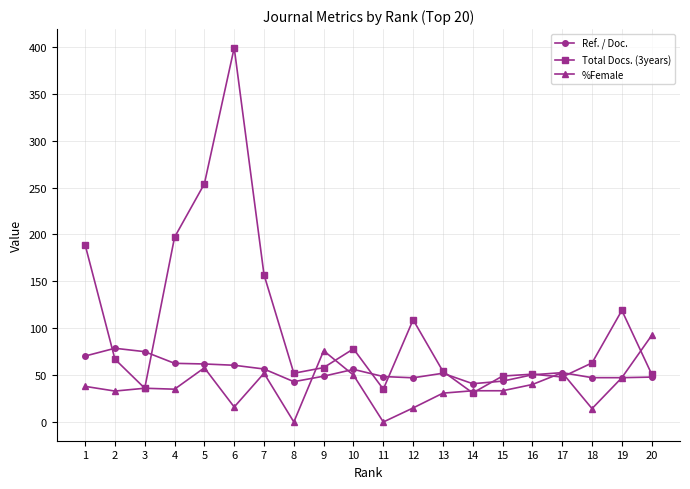

True or false: Ref. / Doc. has more than 2 points higher than both neighbors.

True